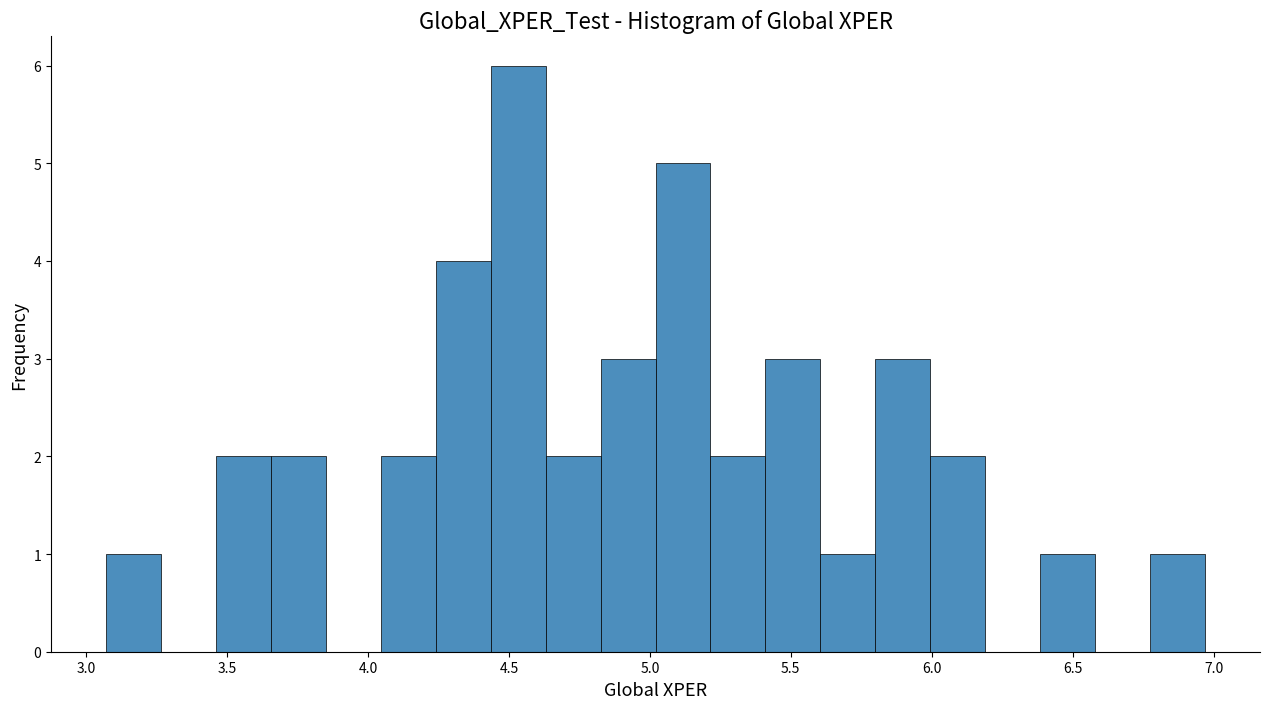

Around what value on the x-axis is the tallest bar? Give the approximate position of its centre, as read against the axis.

4.55